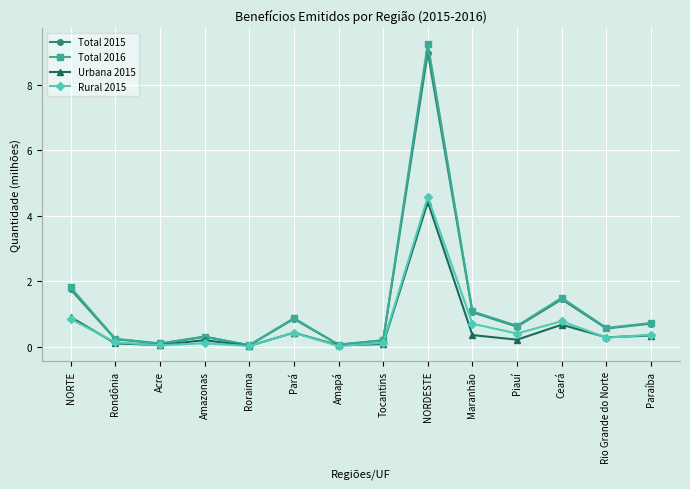

What position from the left is Roraima?

5